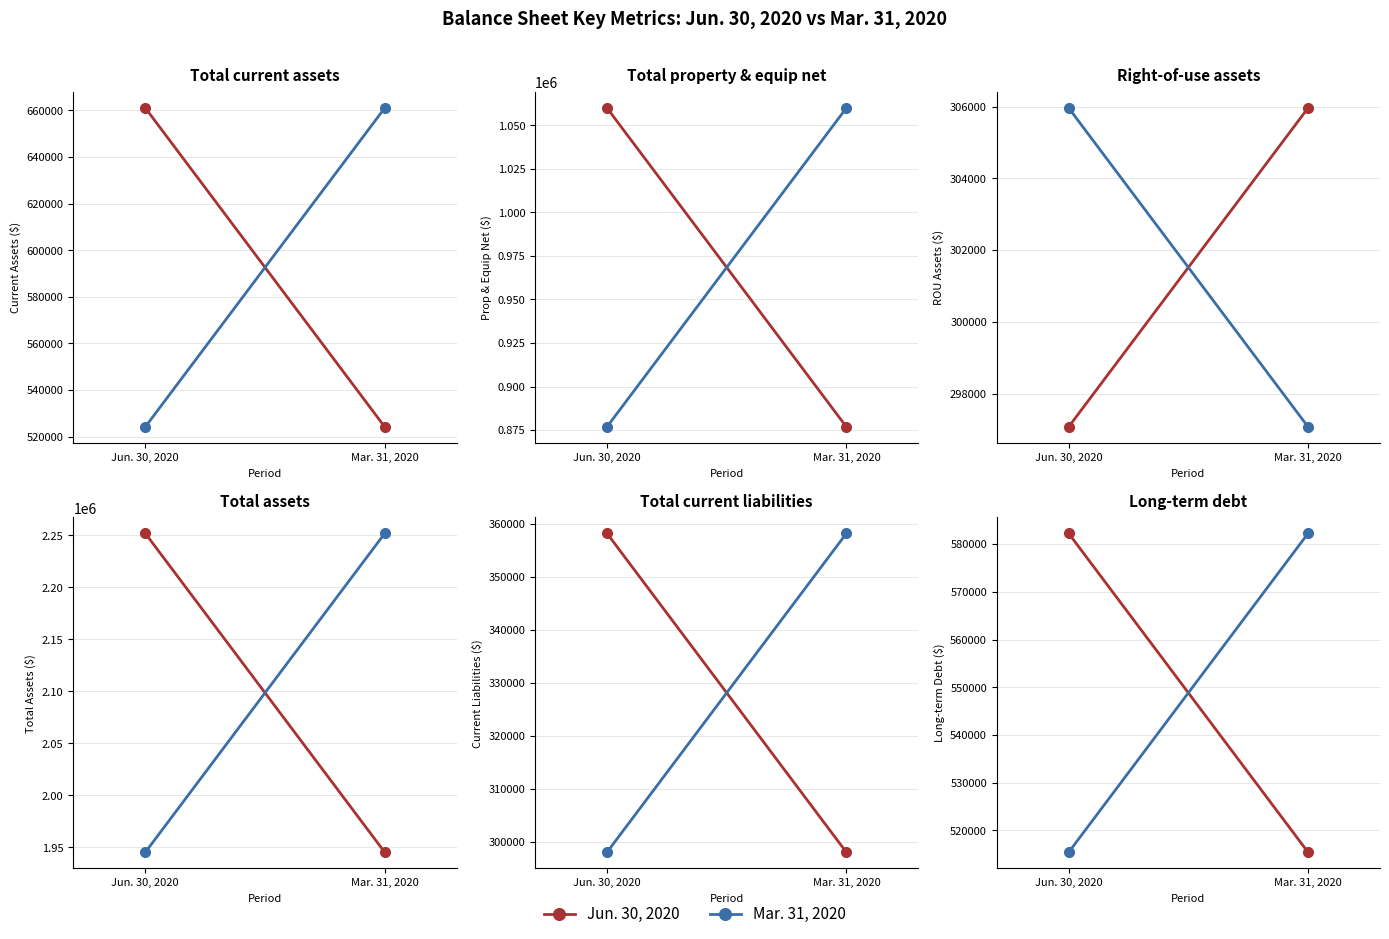

What is the sum of the Mar. 31, 2020 values at Jun. 30, 2020 and Mar. 31, 2020?

1097649